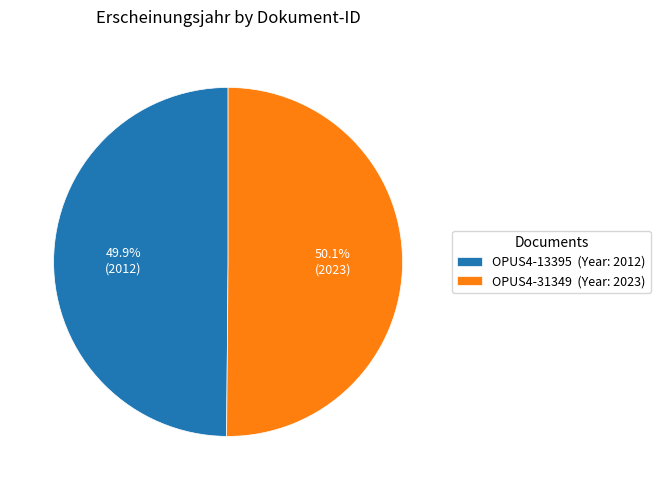

Count the number of slices in the pie.

2